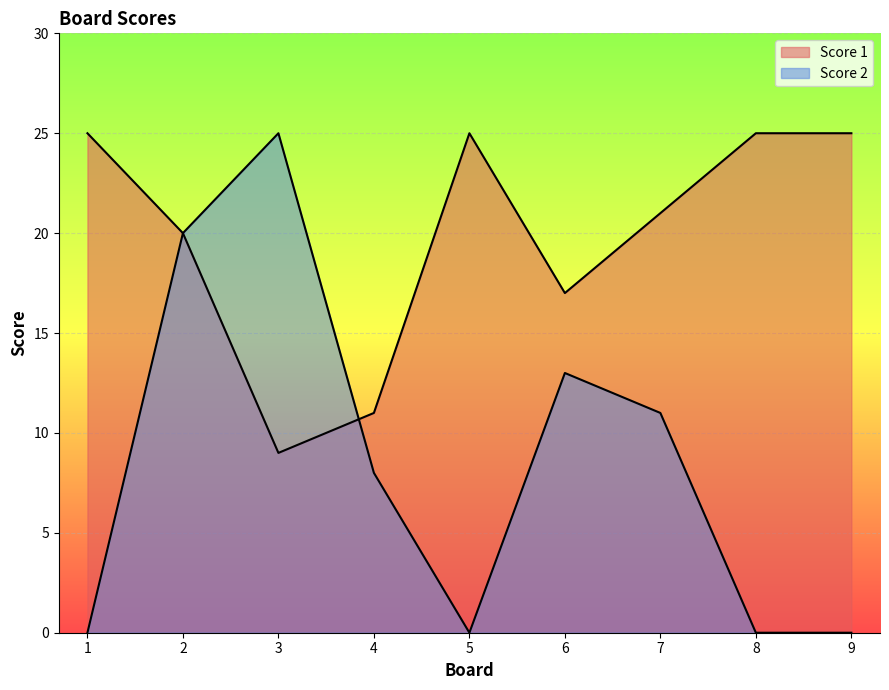

What is the maximum value for Score 1?

25